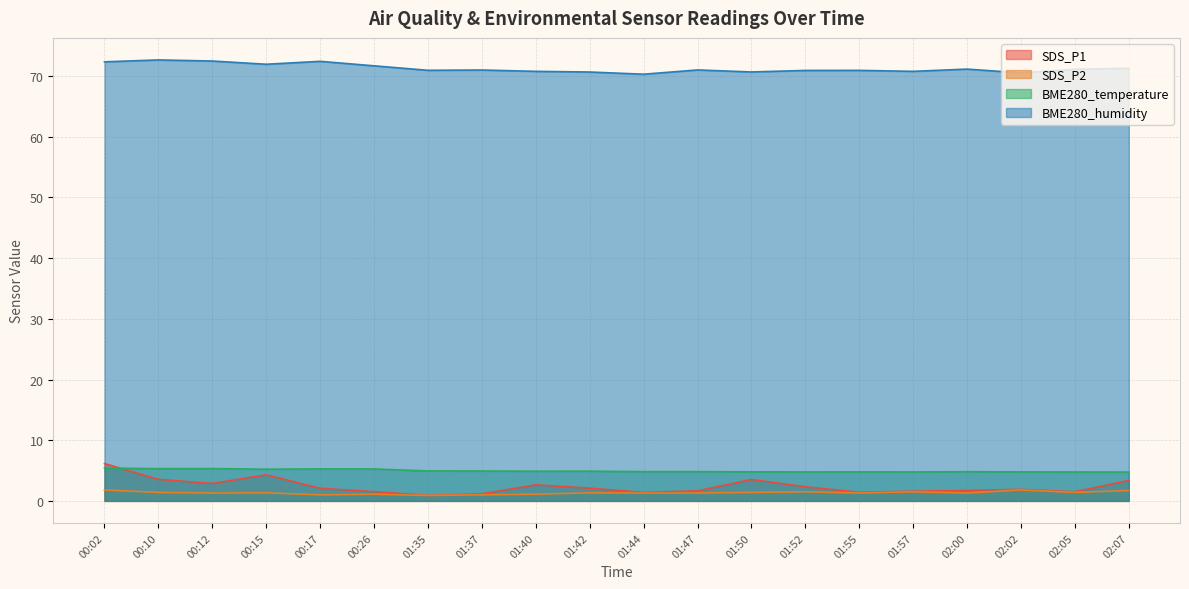

What are all the series names shown in the legend?

SDS_P1, SDS_P2, BME280_temperature, BME280_humidity